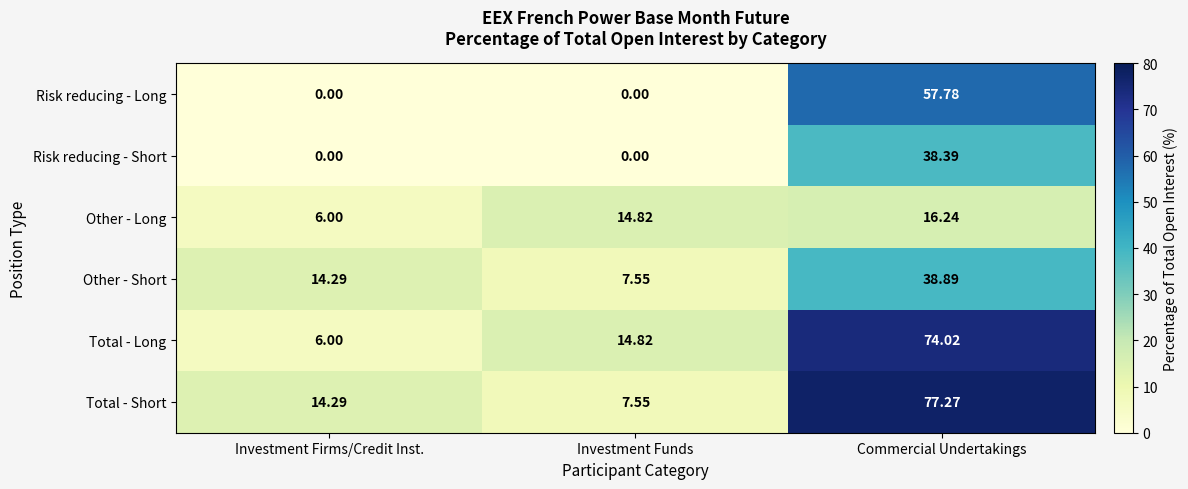

At which label does Total - Short reach its peak?

Commercial Undertakings